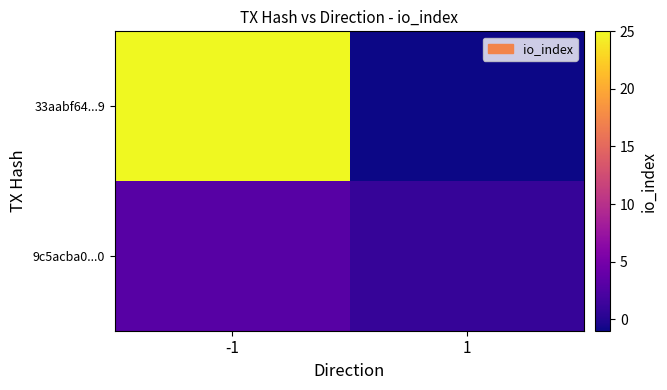

What is the smallest value displayed?

-1